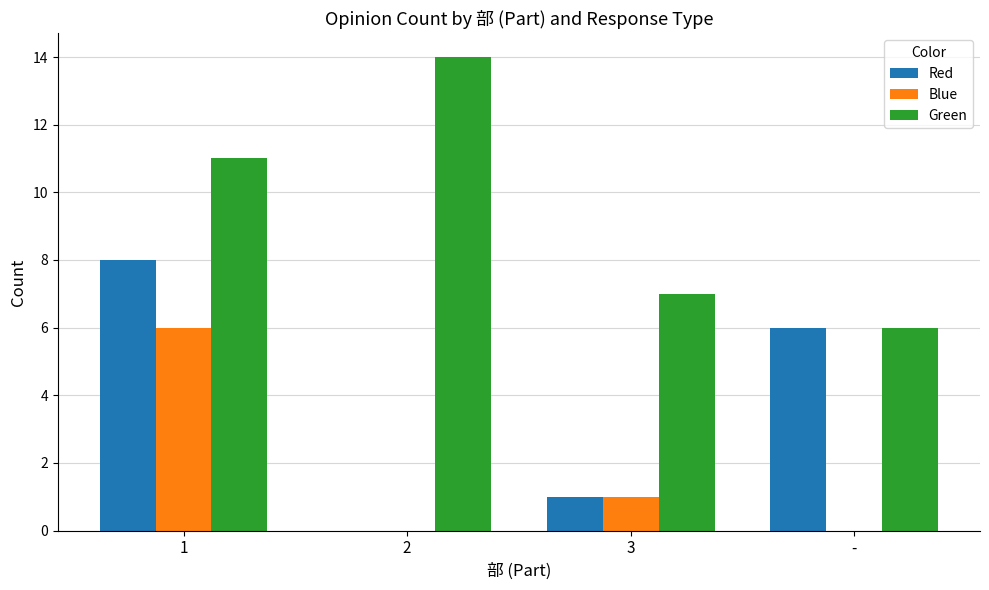

Count the number of data series in this chart.

3